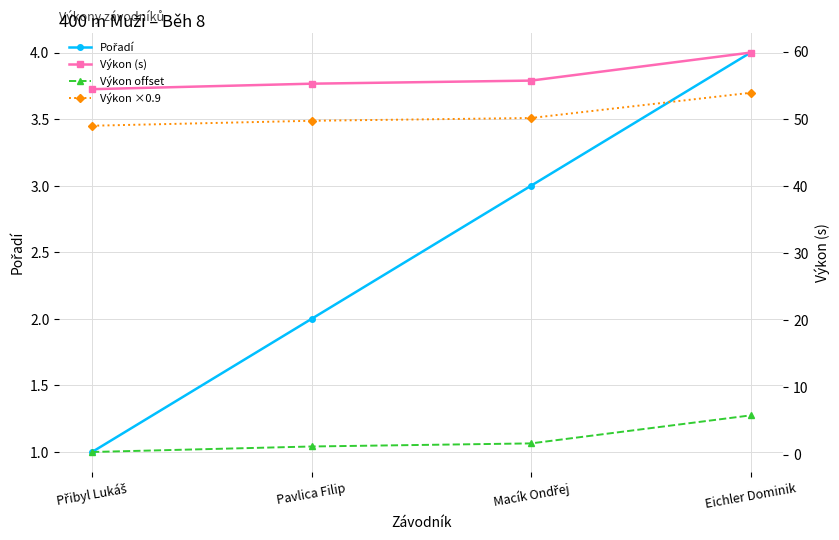

True or false: Výkon (s) and Výkon ×0.9 cross at least once.

False